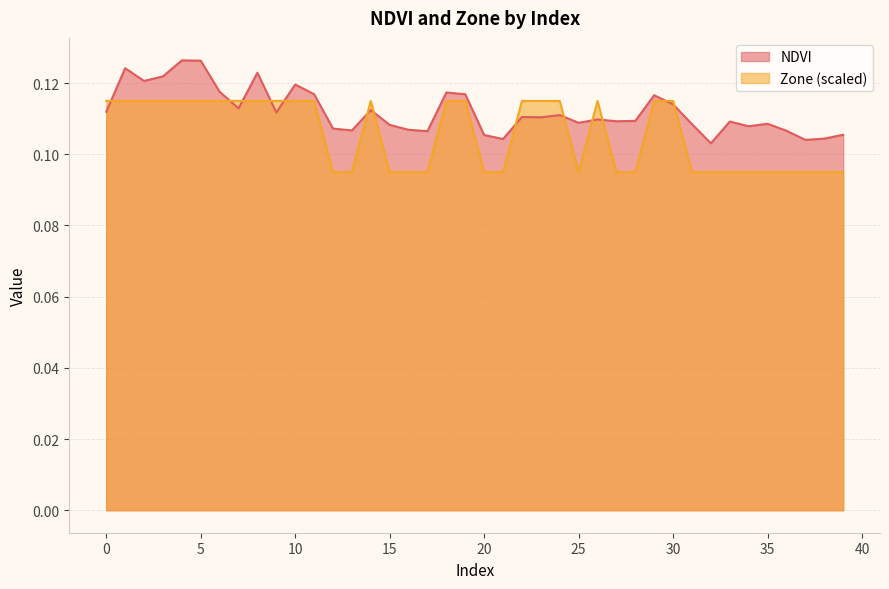

Does the chart have visible grid lines?

Yes